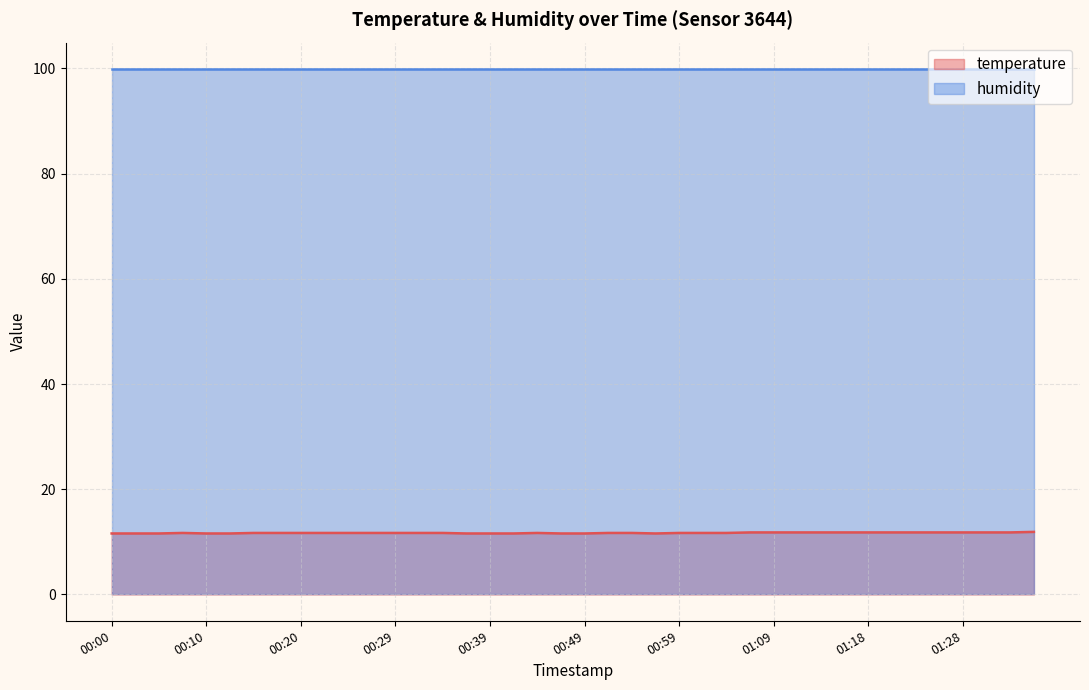

How many interior local peaks (higher than both neighbors) does the data have?

2